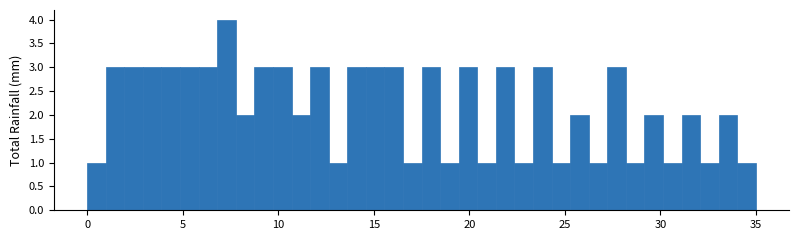

Read against the x-axis, roughly where is the centre of the tallest bar?

7.5